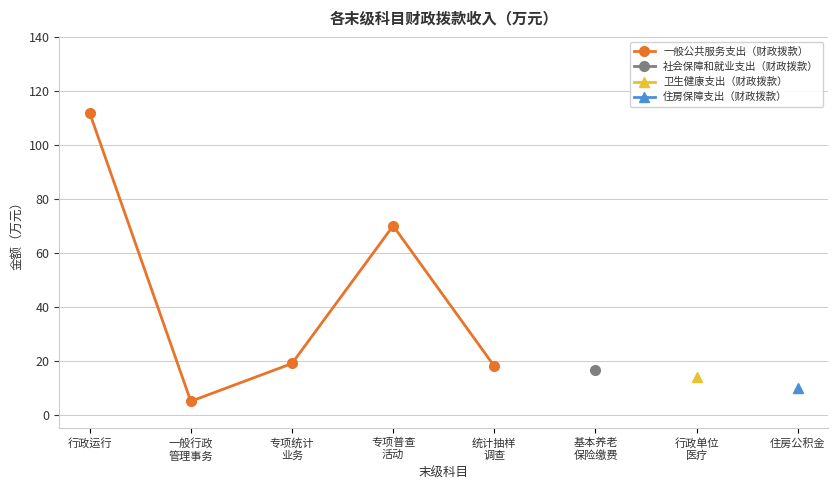

Is it true that the value at 一般行政
管理事务 is 1.5?

False